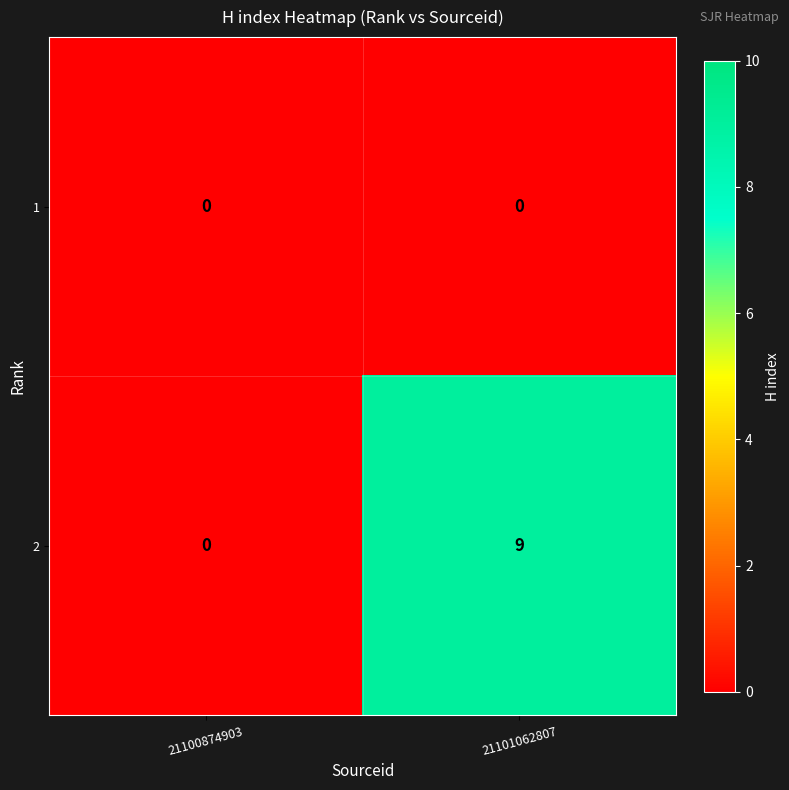

Between 21100874903 and 21101062807, which series saw the biggest shift?

2